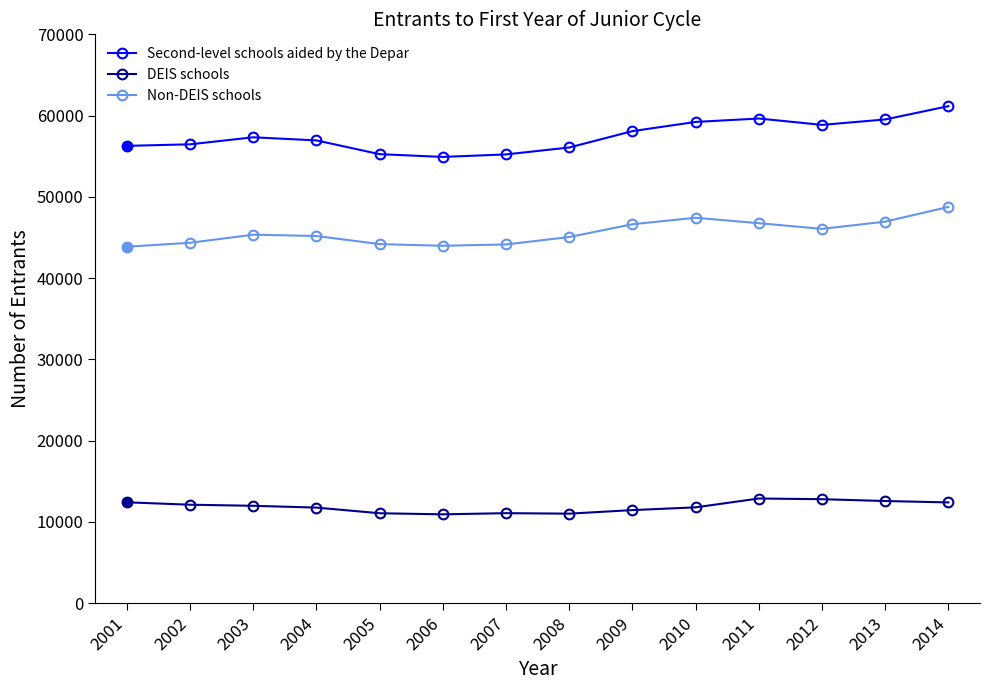

What are all the series names shown in the legend?

Second-level schools aided by the Depar, DEIS schools, Non-DEIS schools